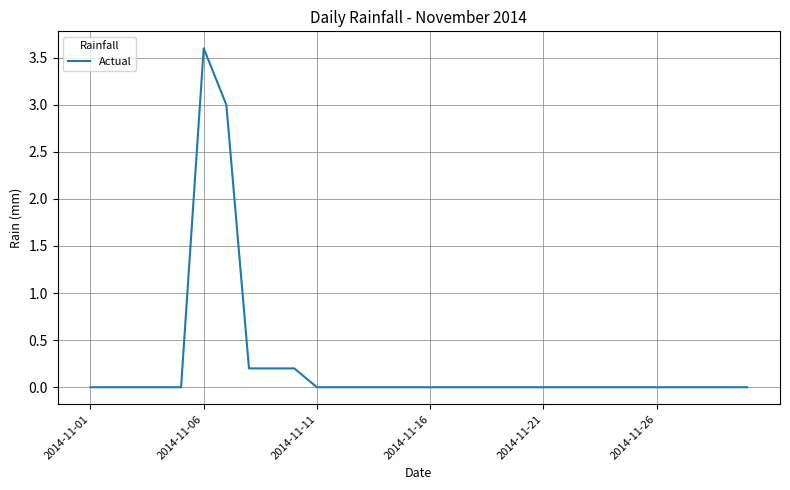

True or false: there are more than 0 points higher than both neighbors.

True